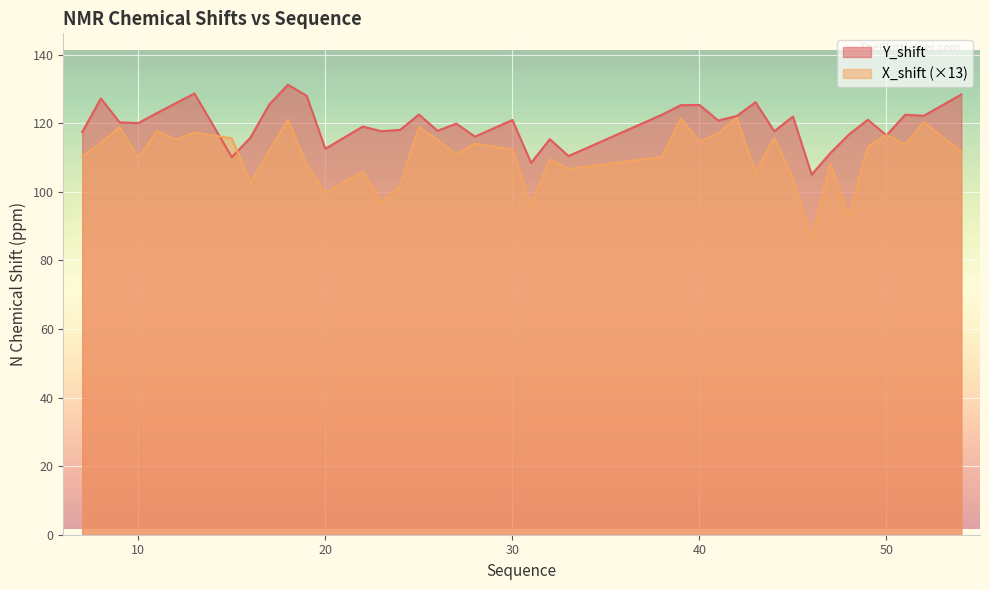

Which category has the highest value in the X_shift series?

42